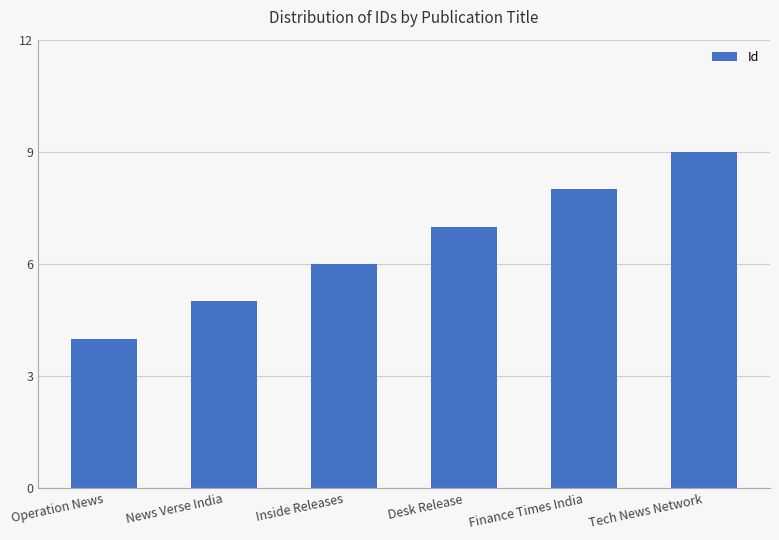

The value at Finance Times India is 11. True or false?

False